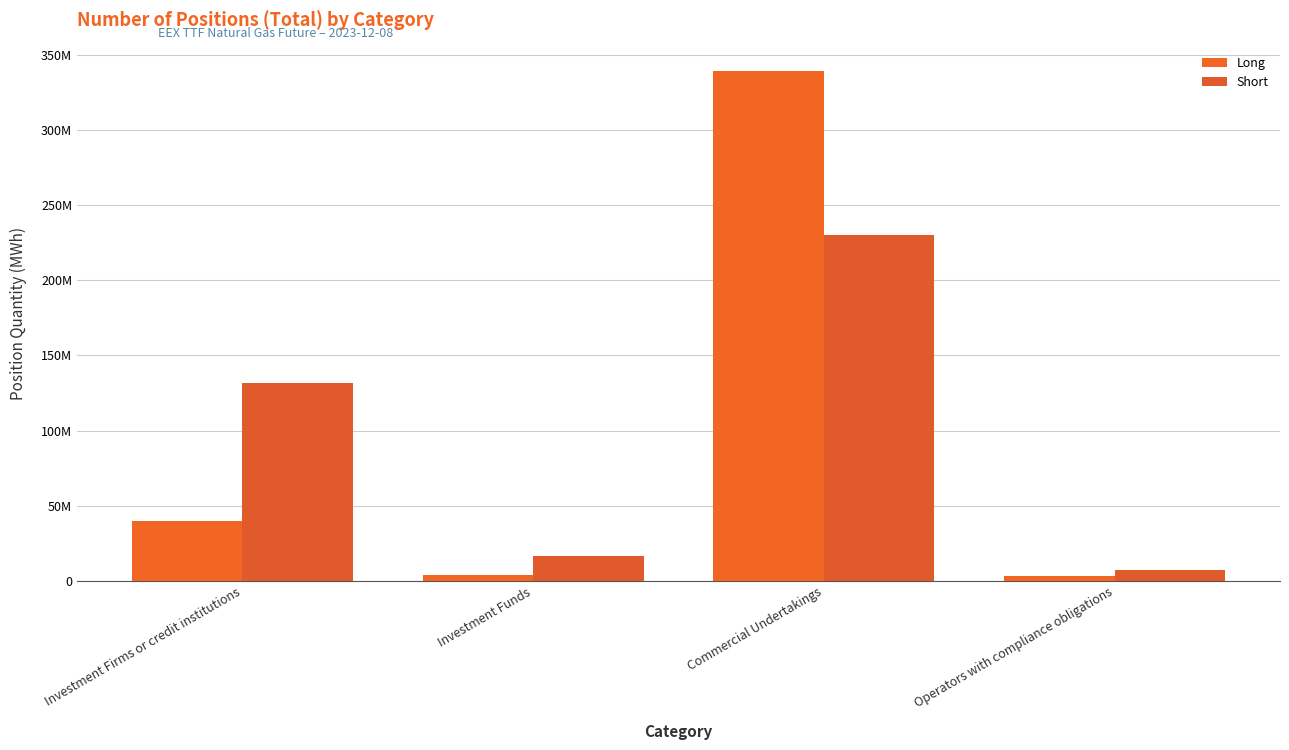

What is the total value across all series at Investment Firms or credit institutions?

171320147